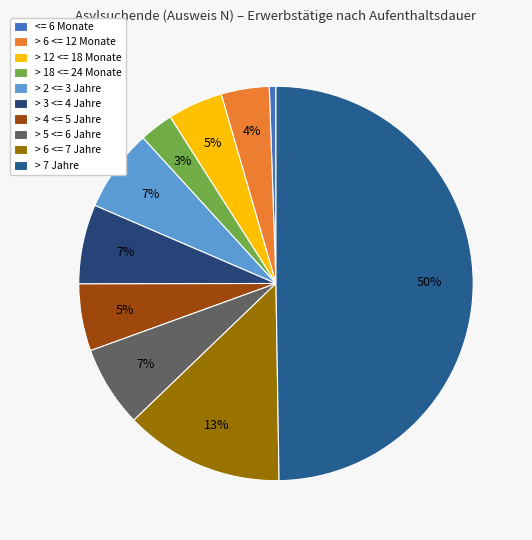

To the nearest percent, what percentage of the pie is > 2 <= 3 Jahre?

7%